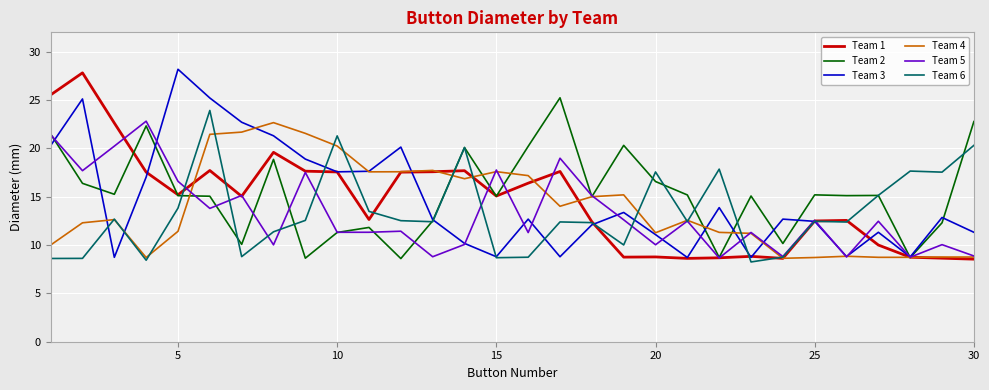

What is the greatest value displayed?

28.2